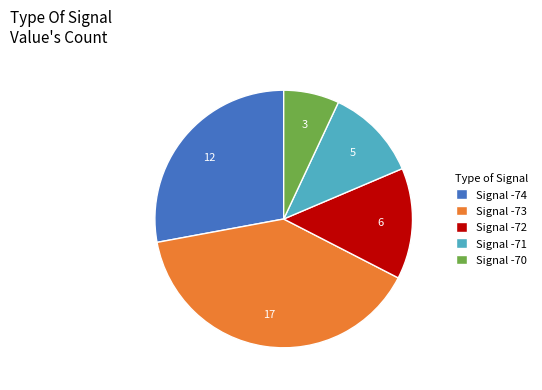

How many slices are in this pie chart?

5